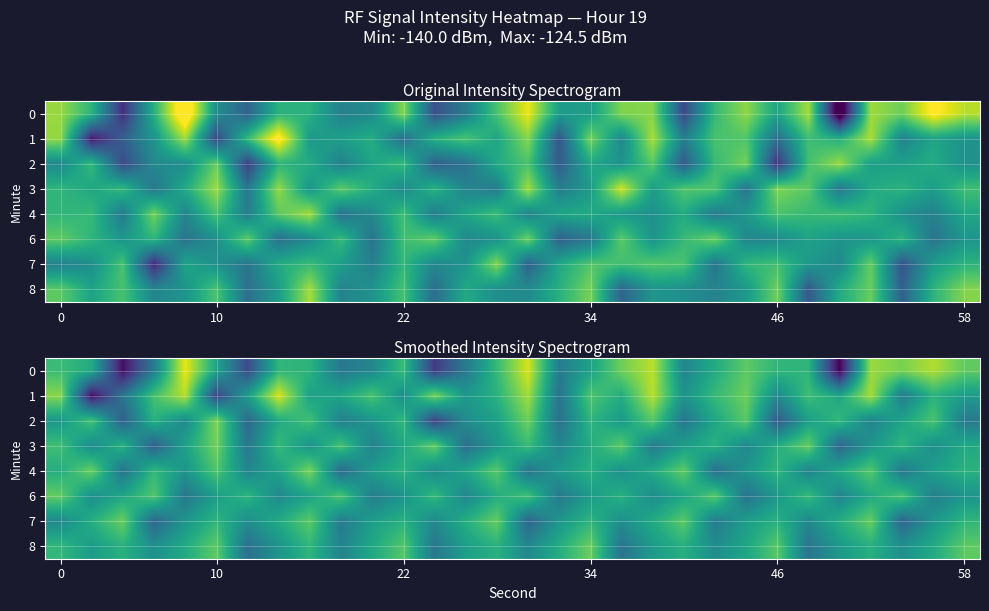

What is the difference between the maximum and second lowest values in the row_6 series?

7.2